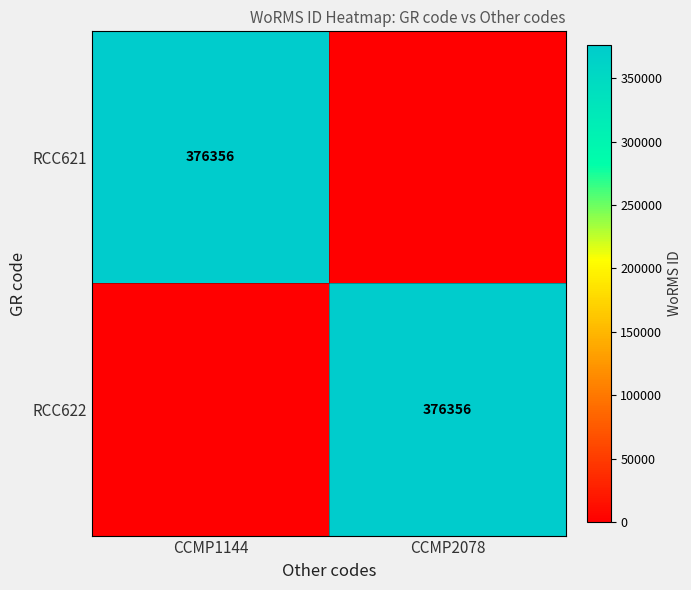

Is it true that RCC622 equals 376356 at CCMP2078?

True